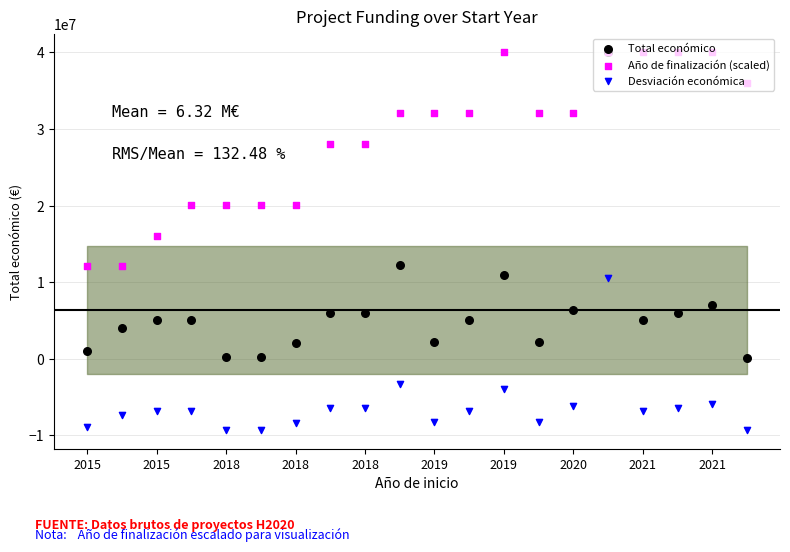

At how many categories does at least one series exceed -5335770?

20